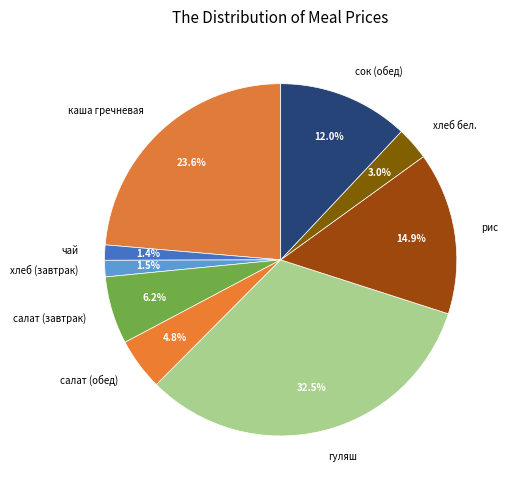

Is it true that сок (обед) is 27% of the pie?

False